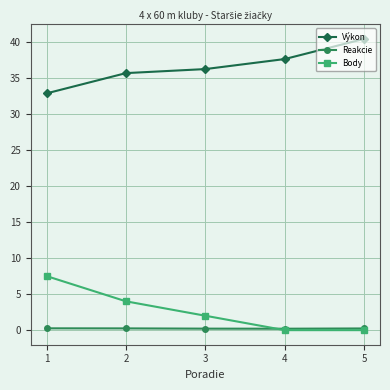

True or false: Reakcie and Výkon cross at least once.

False